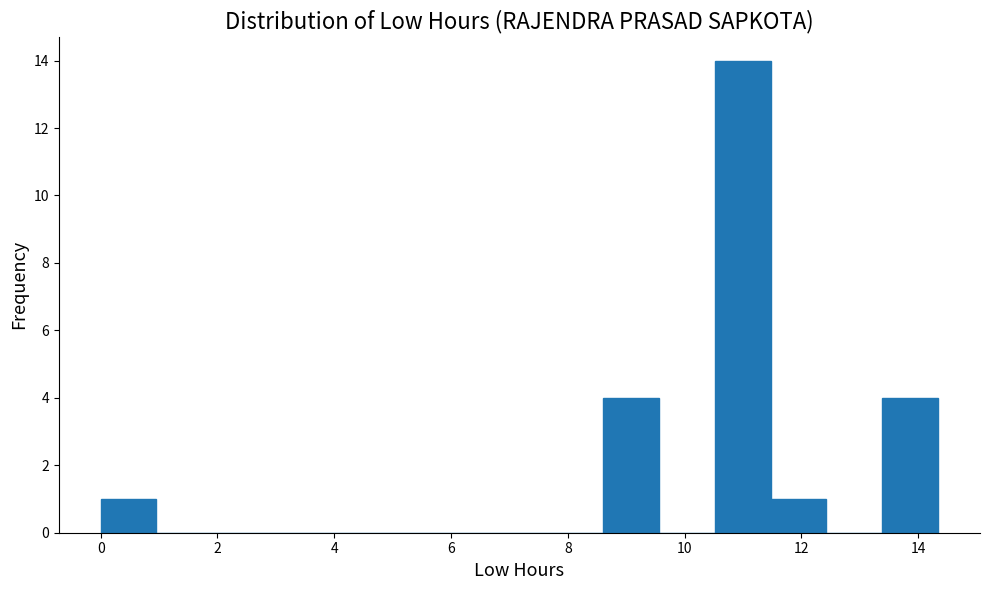

Reading left to right, list every bar in this chart as the range it spans on the x-axis followed by its height. Neither the bar edges nor the heights are printed on the chart, so give them approximately, as read against the axes.

0.0 to 1.0: 1
1.0 to 2.0: 0
2.0 to 2.8: 0
2.8 to 3.8: 0
3.8 to 4.8: 0
4.8 to 5.8: 0
5.8 to 6.6: 0
6.6 to 7.6: 0
7.6 to 8.6: 0
8.6 to 9.6: 4
9.6 to 10.6: 0
10.6 to 11.4: 14
11.4 to 12.4: 1
12.4 to 13.4: 0
13.4 to 14.4: 4